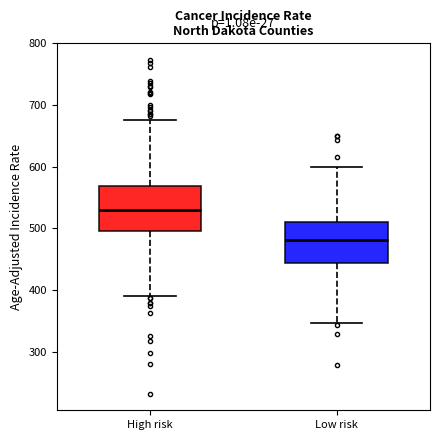

Where is the upper edge of the box for High risk on the y-axis? The values are not printed on the chart, so give them approximately, as read against the axis.

570